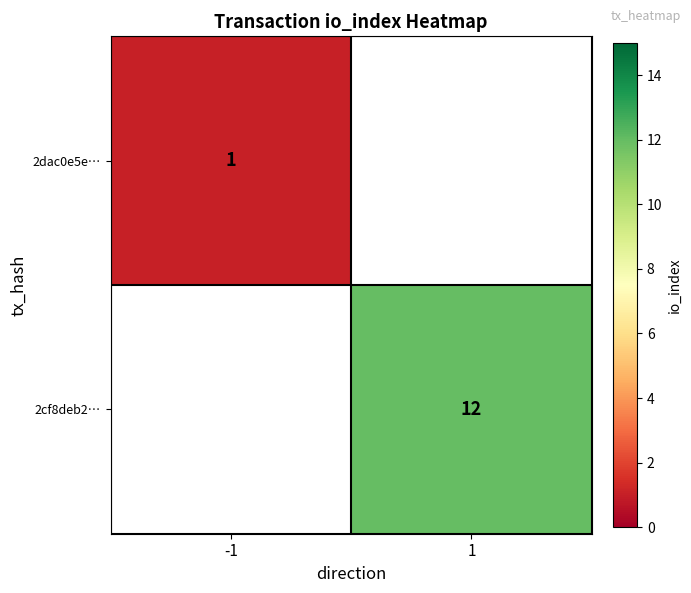

True or false: 2dac0e5e… has a value of 1 at -1.

True